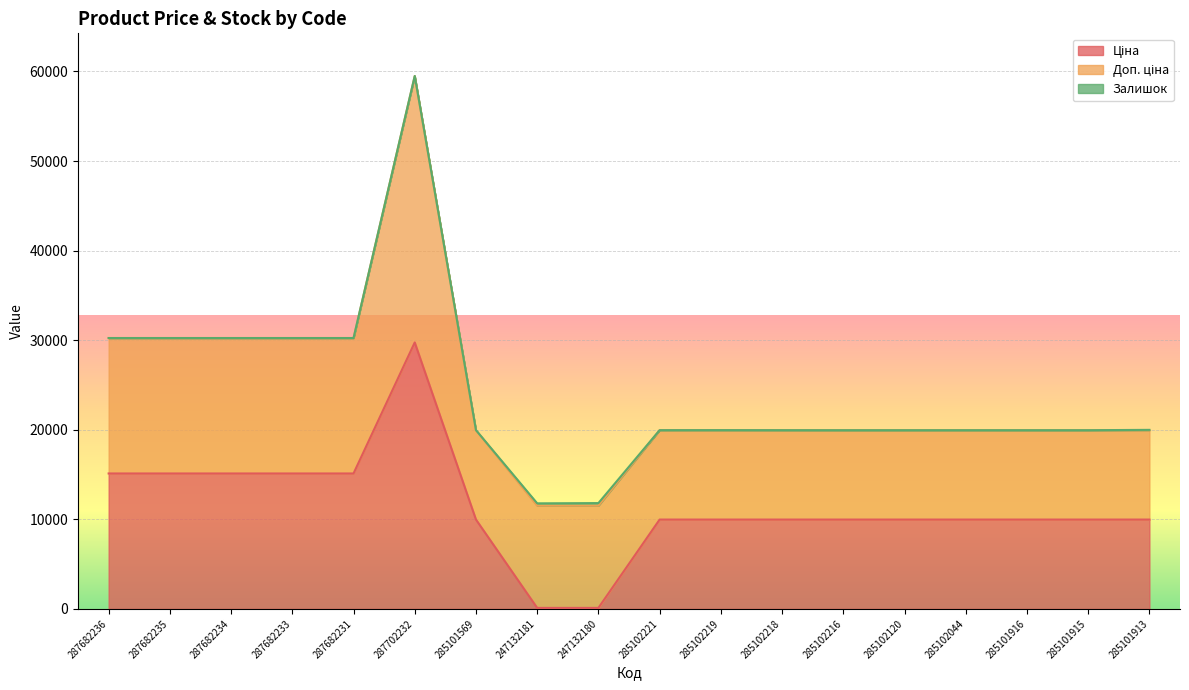

What position from the left is 285101915?

17